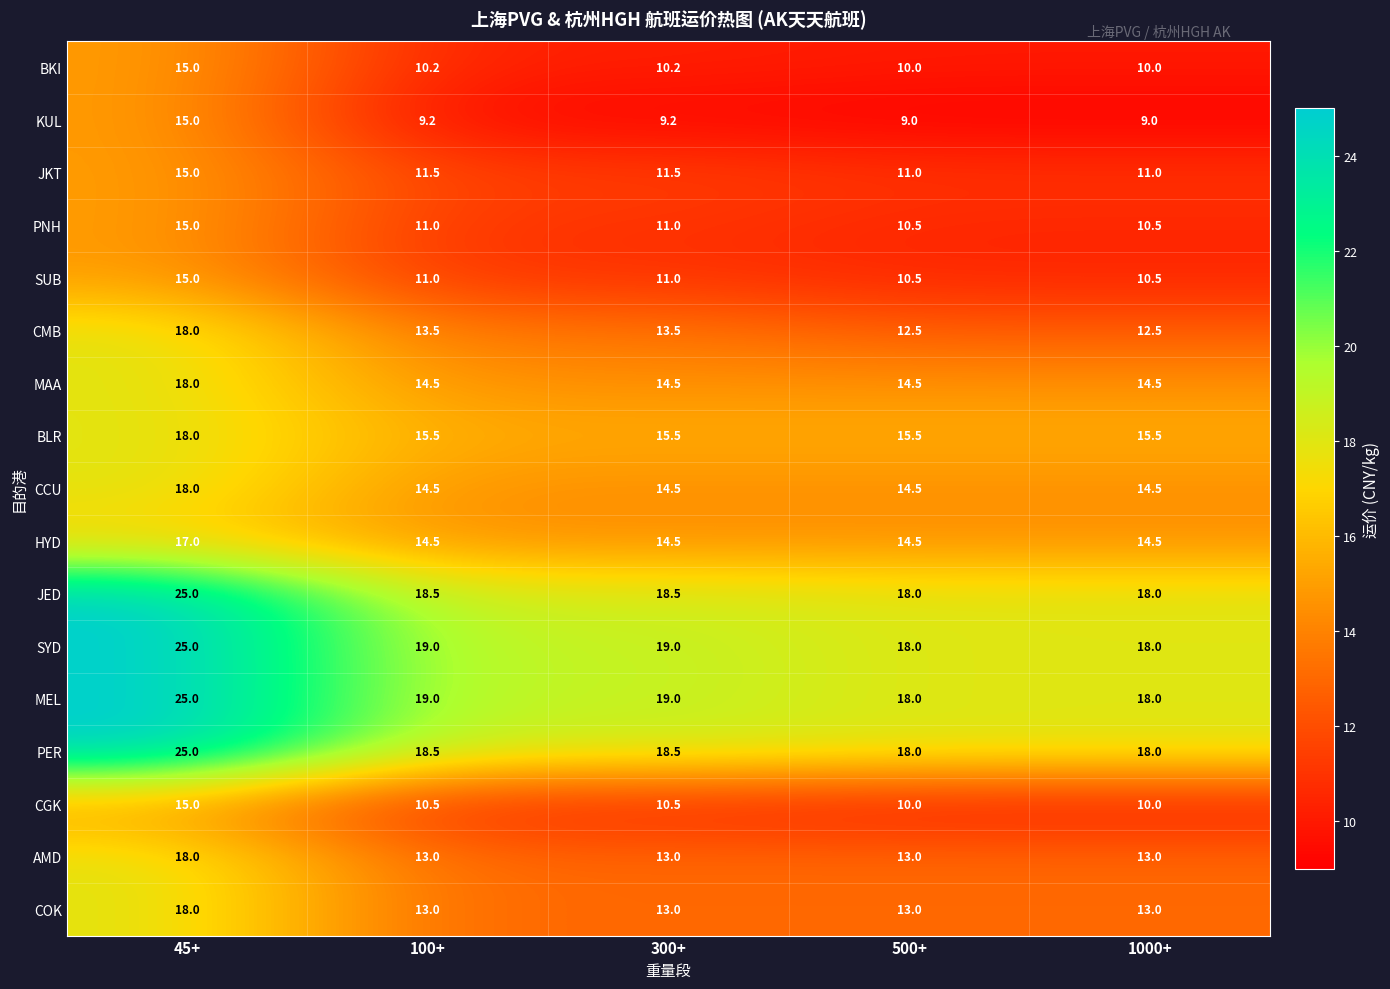

The value of PER at 100+ is 18.5. True or false?

True